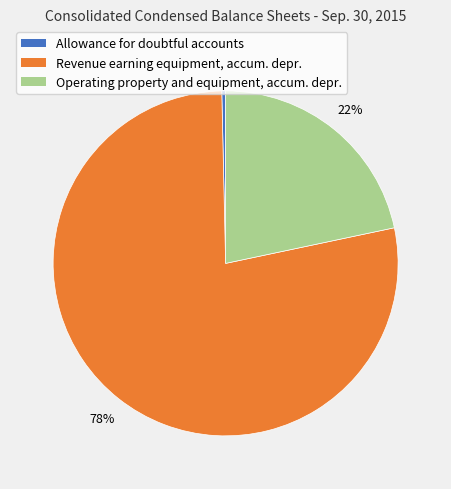

To the nearest percent, what is the average slice percentage?

33%